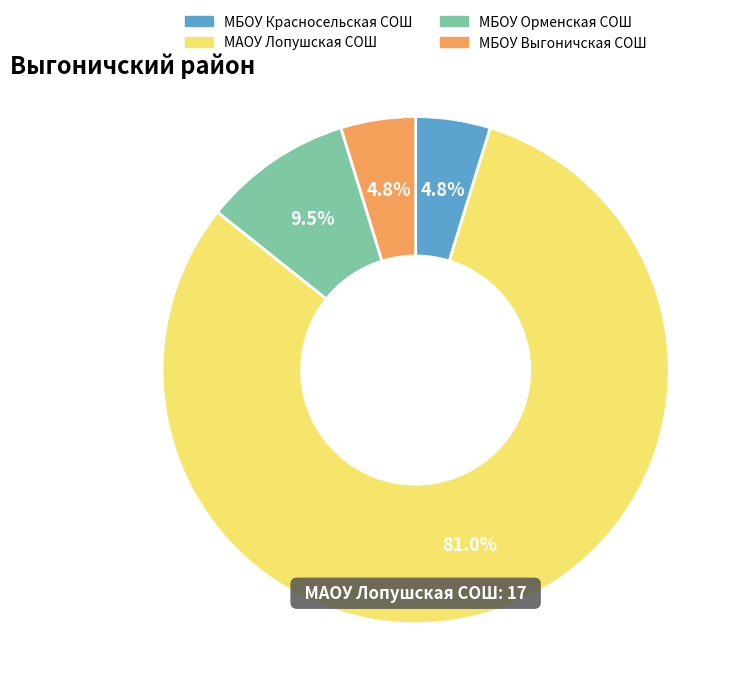

Does any single category account for the majority?

Yes